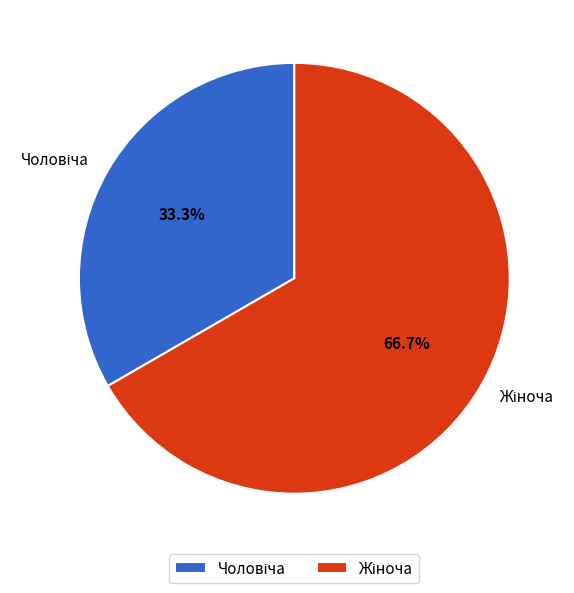

Is there a majority slice in this chart?

Yes